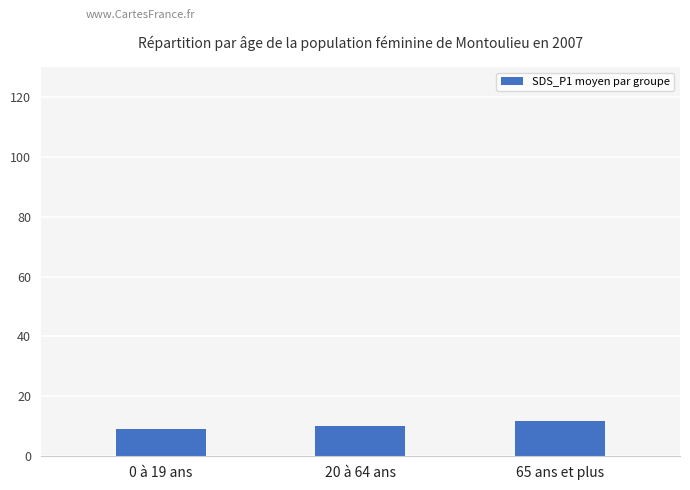

Rank the categories by value from highest to lowest.

65 ans et plus, 20 à 64 ans, 0 à 19 ans